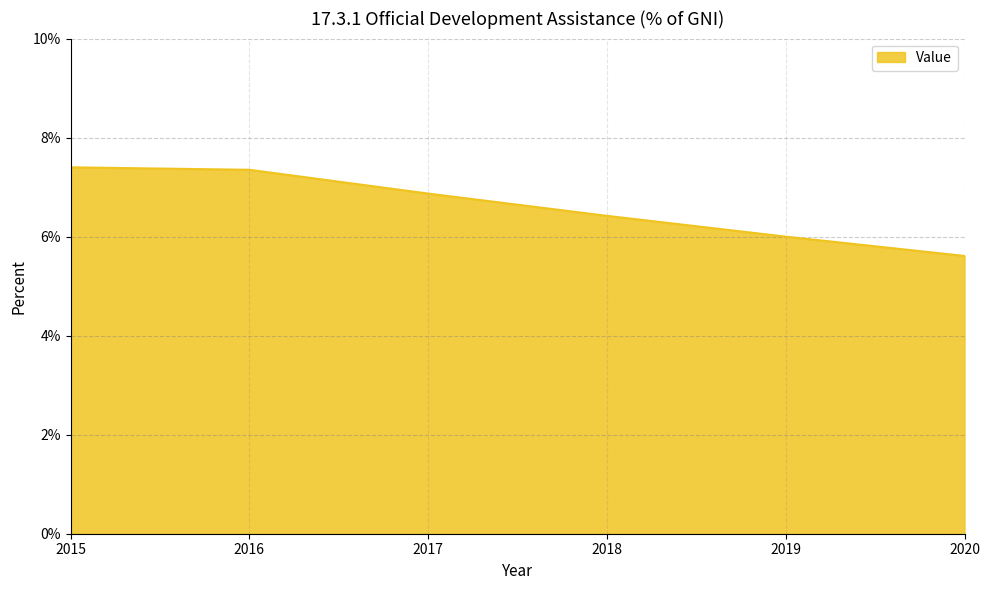

The value at 2017 is 6.9. True or false?

True